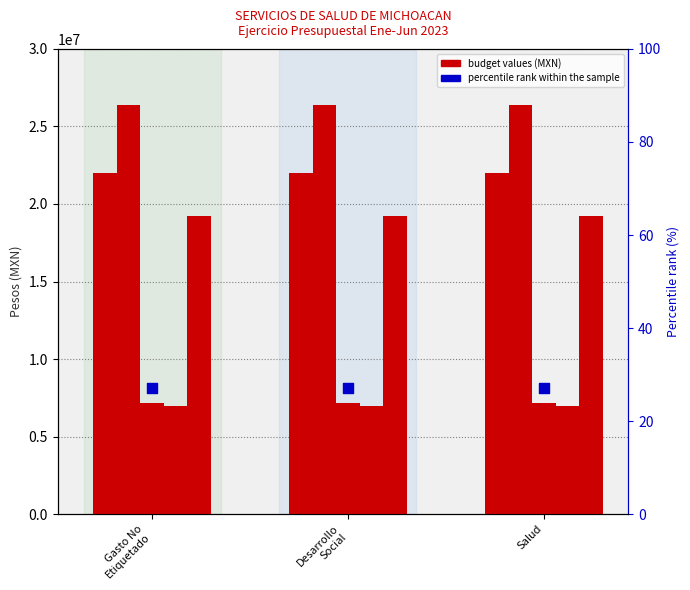

At which category is the sum across all series the highest?

Gasto No
Etiquetado